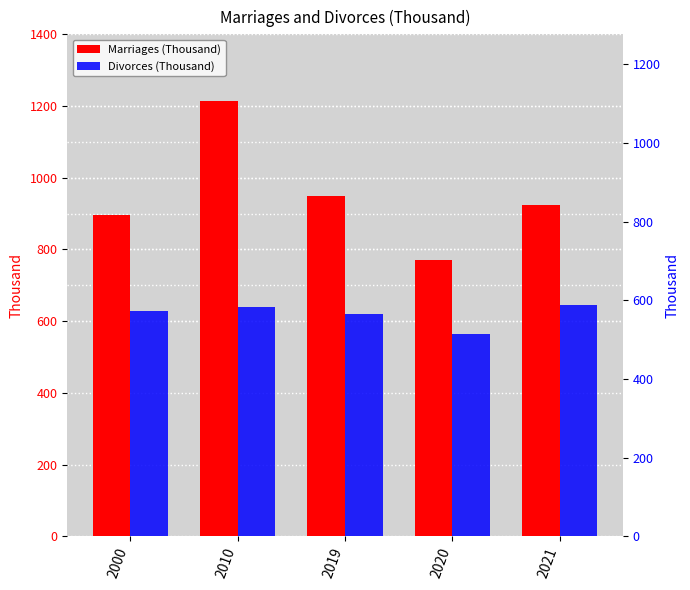

Is the value of Divorces (Thousand) at 2021 greater than the value of Marriages (Thousand) at 2000?

No